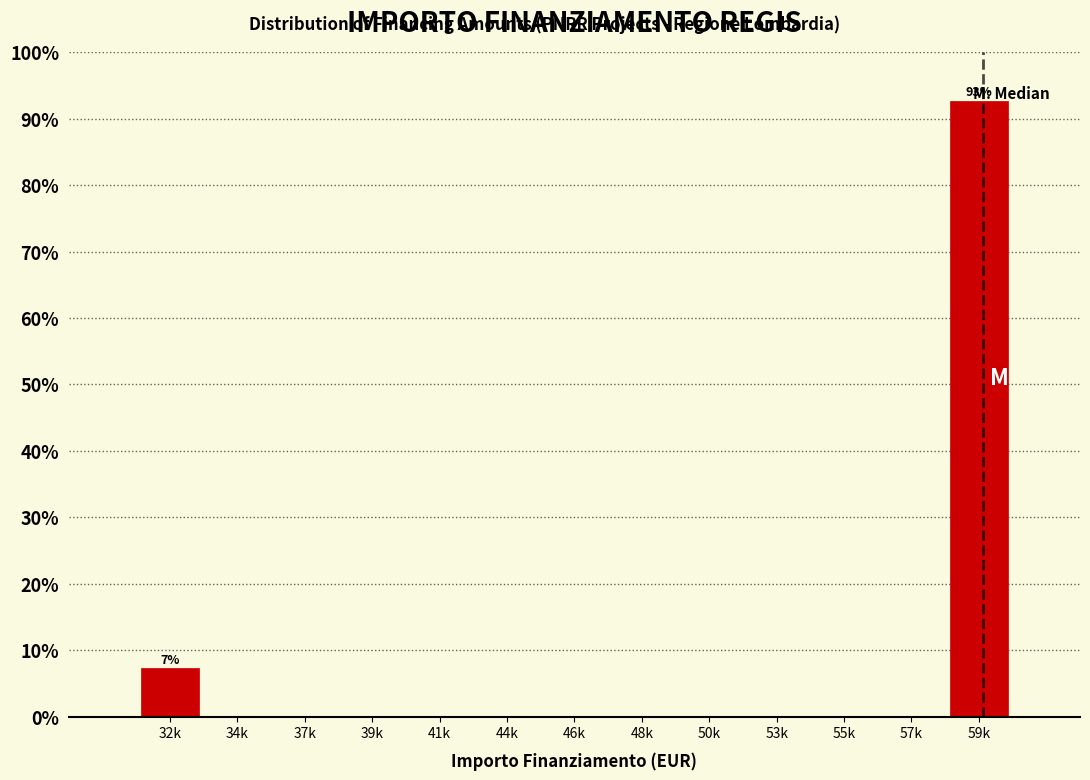

The value at 57k is 0.0. True or false?

True